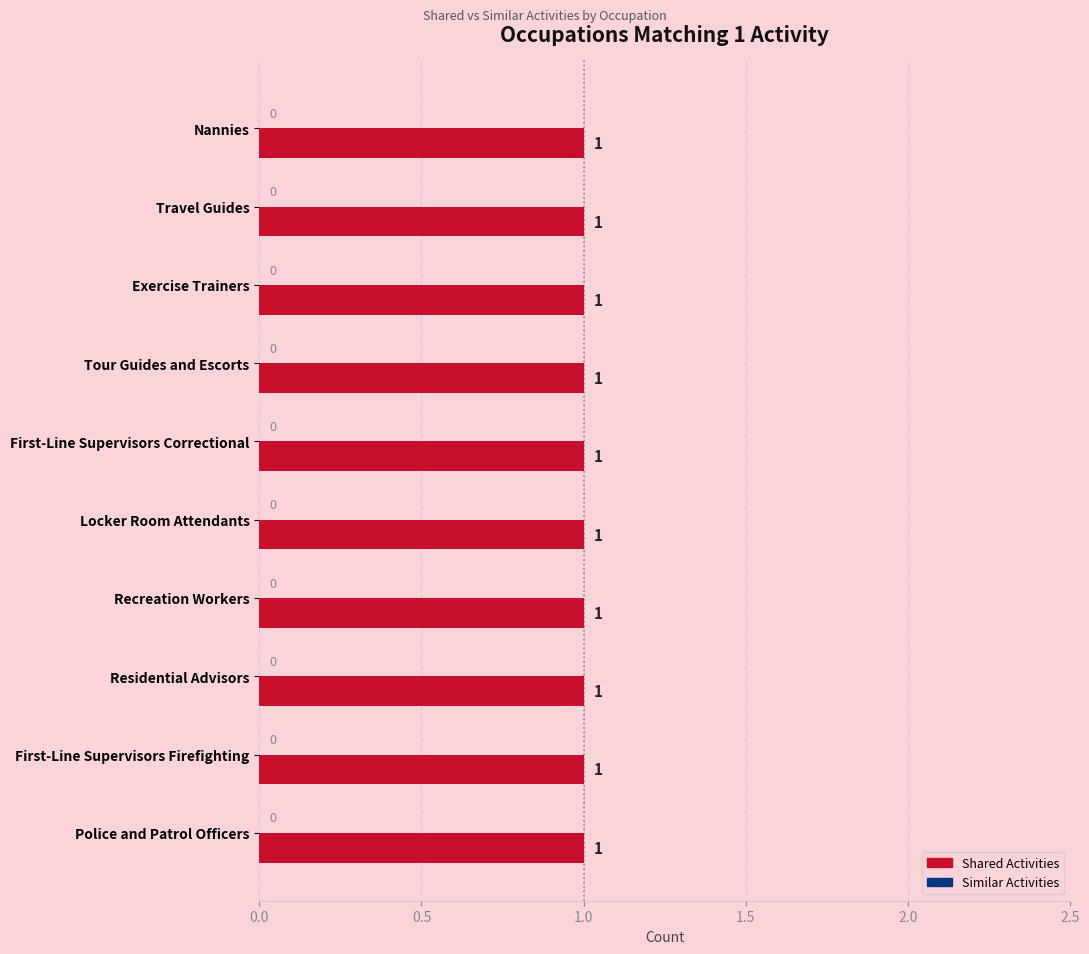

How many bars are there in total?

20